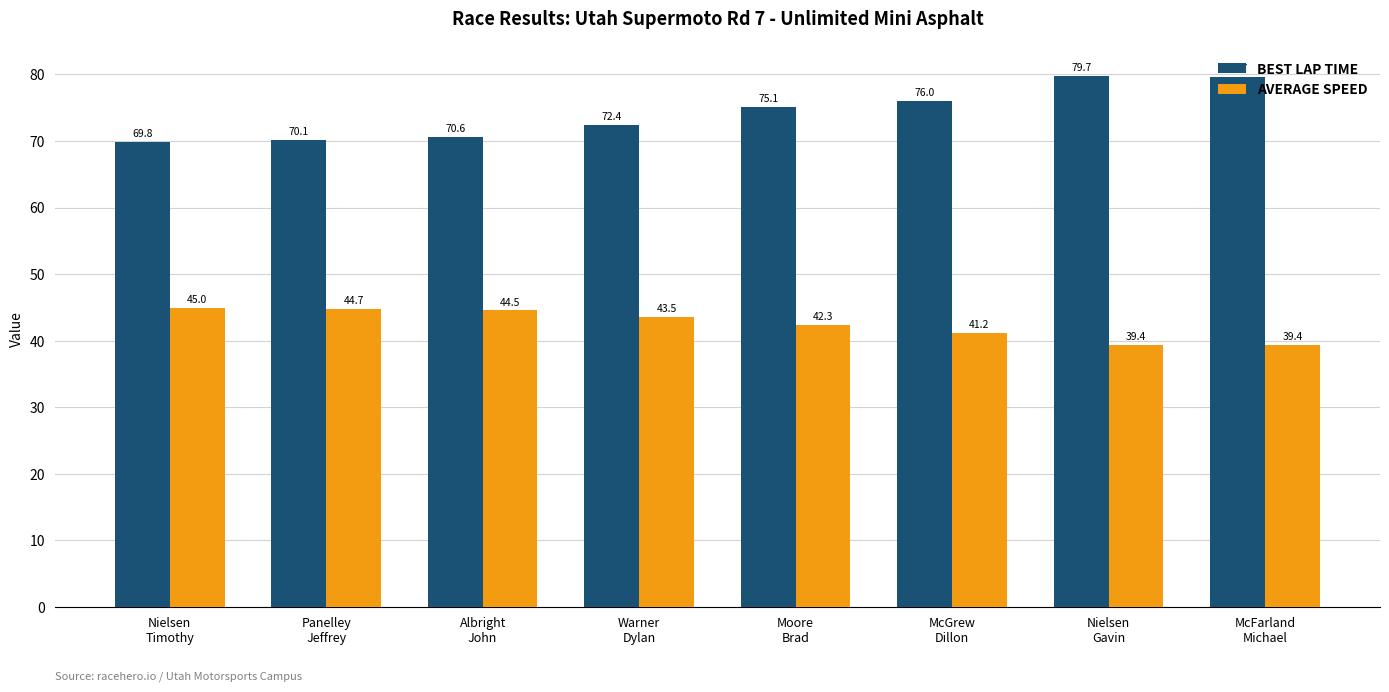

What is the minimum value shown in the chart?

39.4